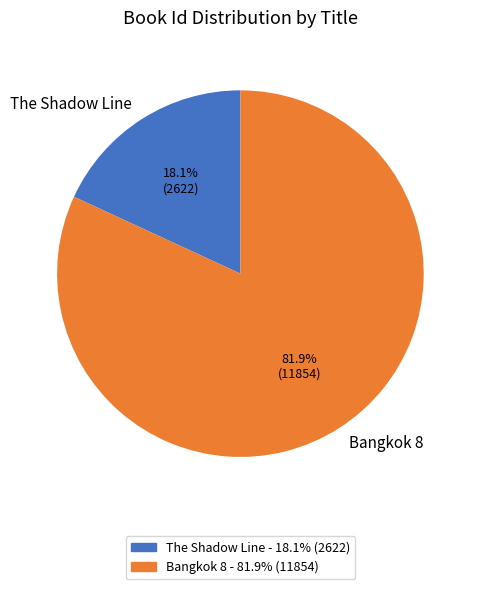

To the nearest percent, what is the combined percentage of The Shadow Line and Bangkok 8?

100%